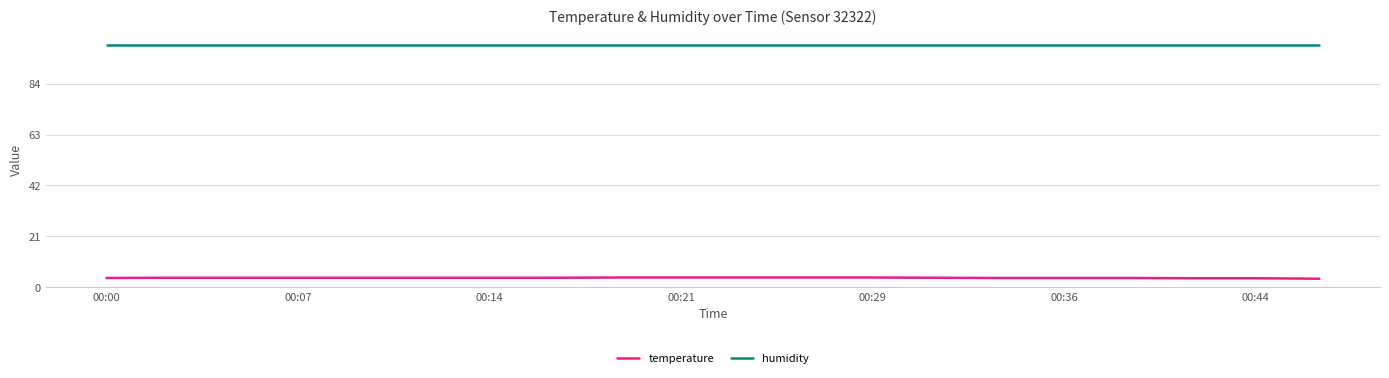

Which series has the largest total across all categories?

humidity